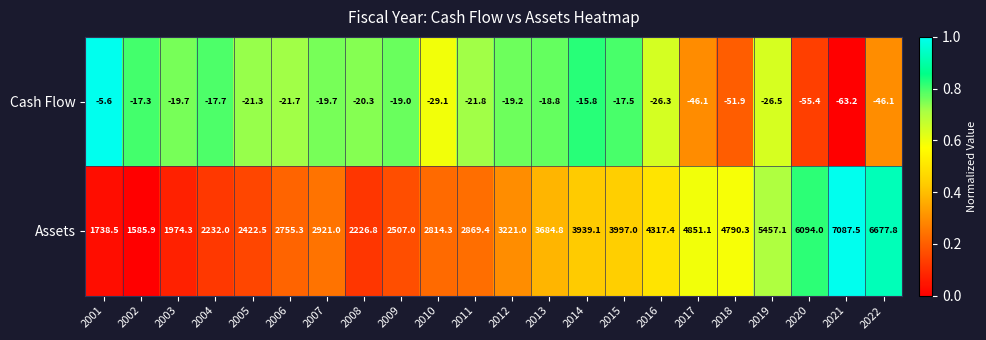

At how many categories does at least one series exceed 0?

22